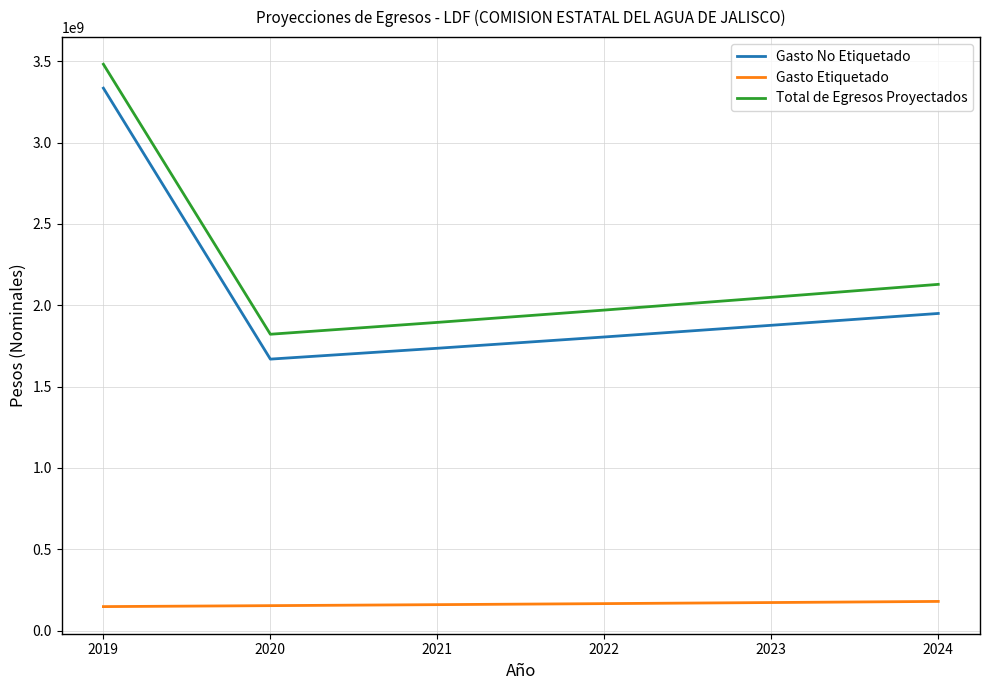

True or false: Gasto No Etiquetado has a value of 1876922559 at 2023.

True